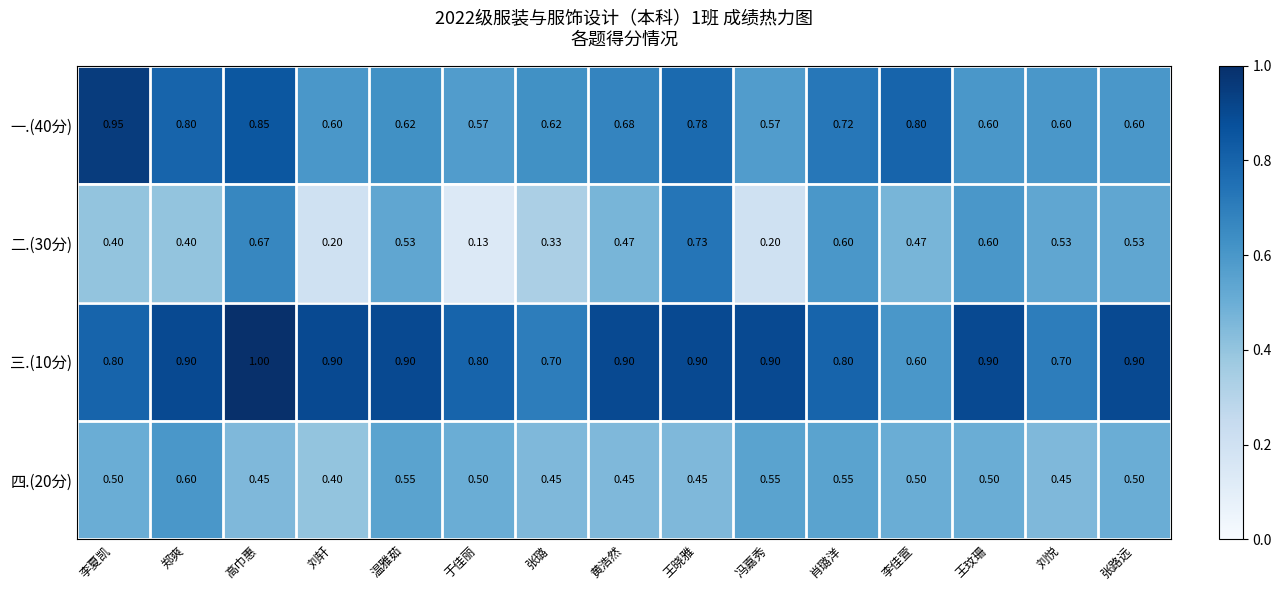

Which label corresponds to the largest value in the chart?

高巾惠